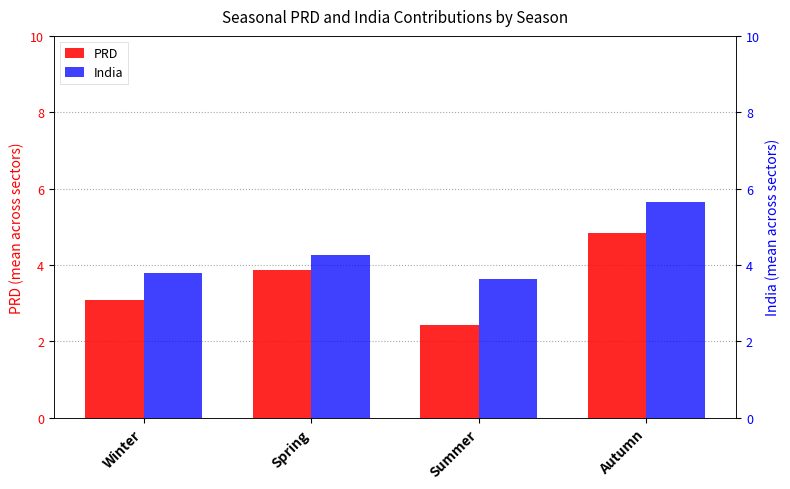

At which label does India reach its minimum?

Summer